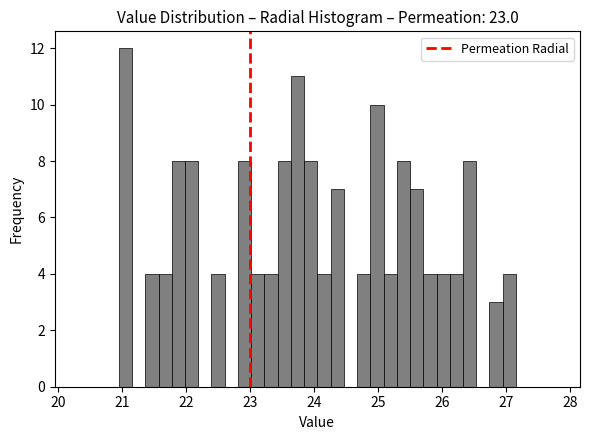

Read against the x-axis, roughly where is the centre of the tallest bar?

21.1